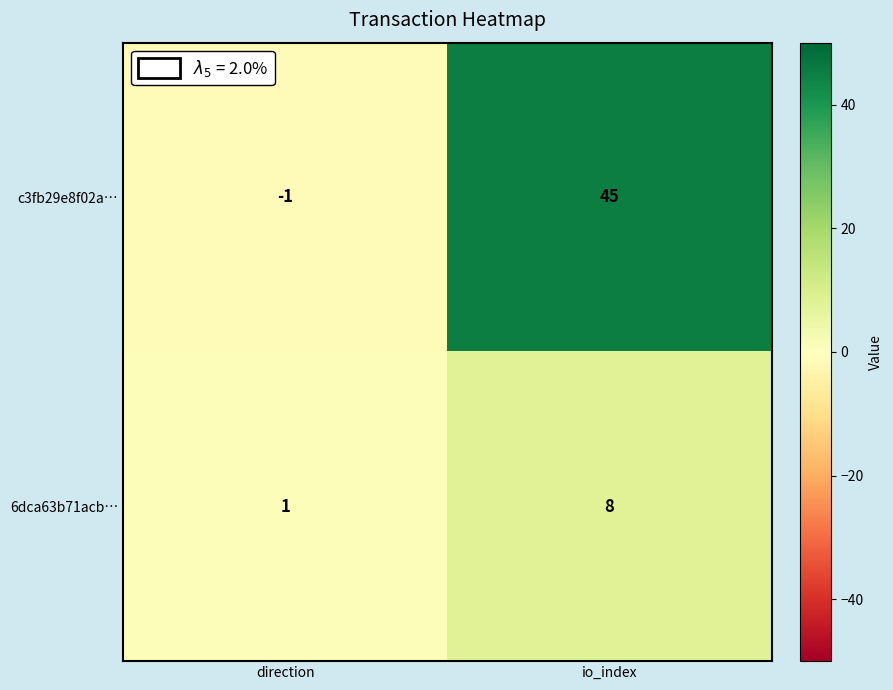

What is the average value of the c3fb29e8f02a… series?

22